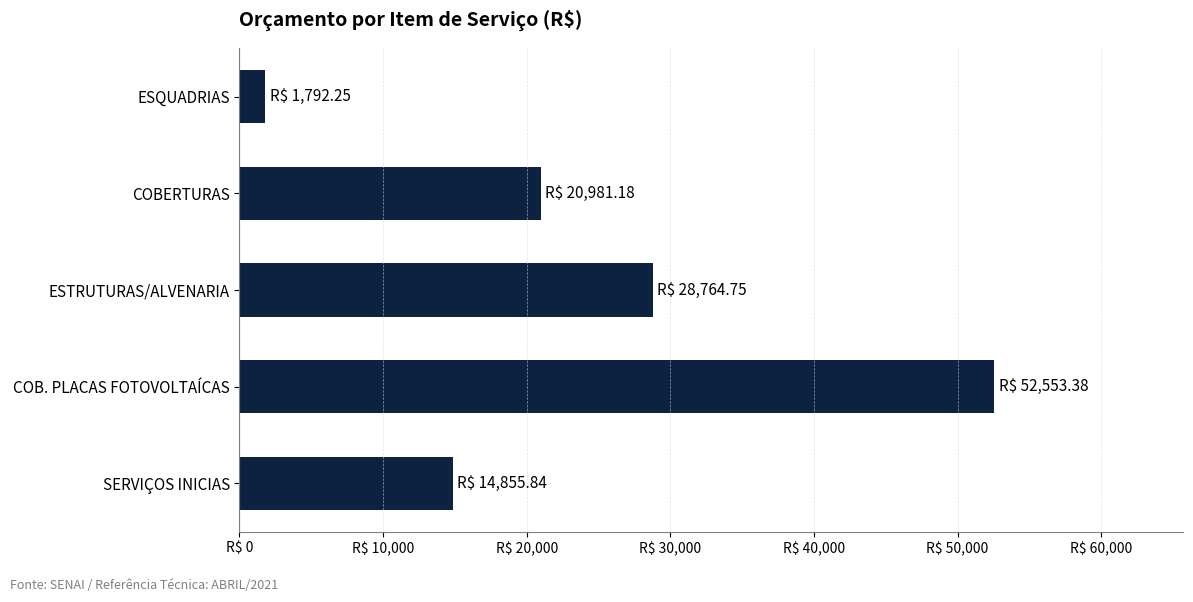

What is the difference between the maximum and minimum values?

50761.1